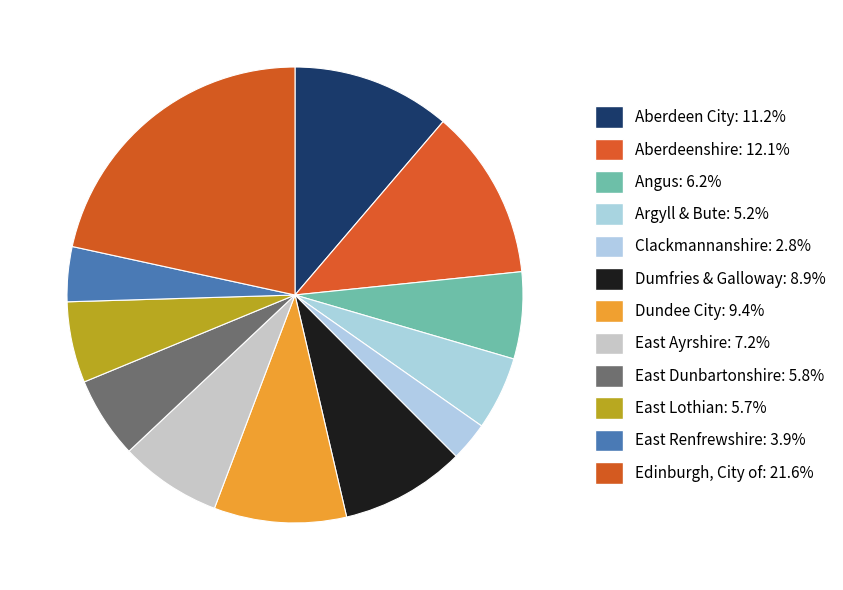

Does Dumfries & Galloway account for over 50% of the chart?

No